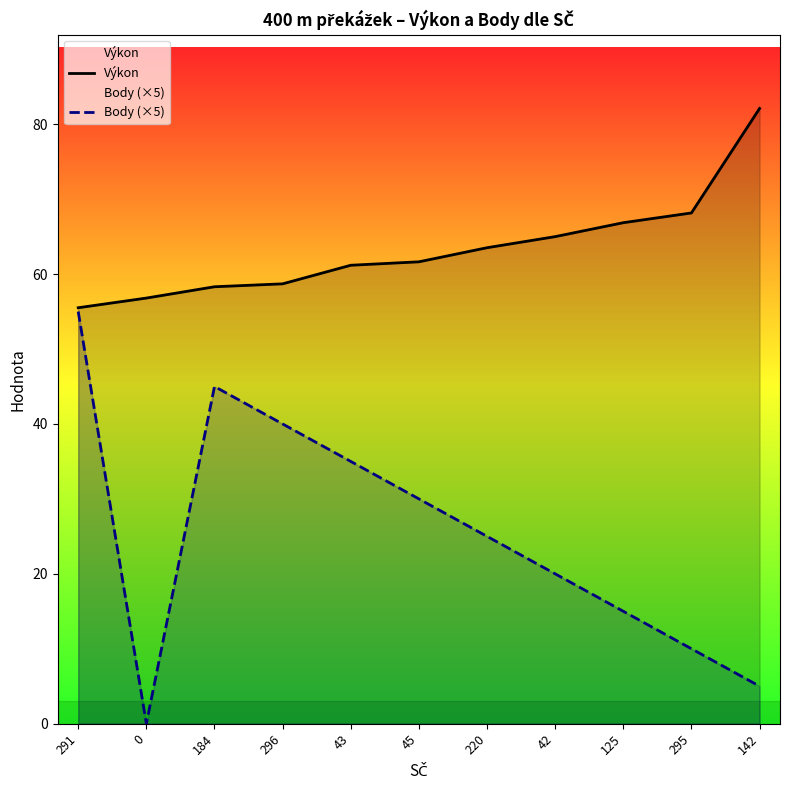

What is the average value of the Výkon series?

63.4